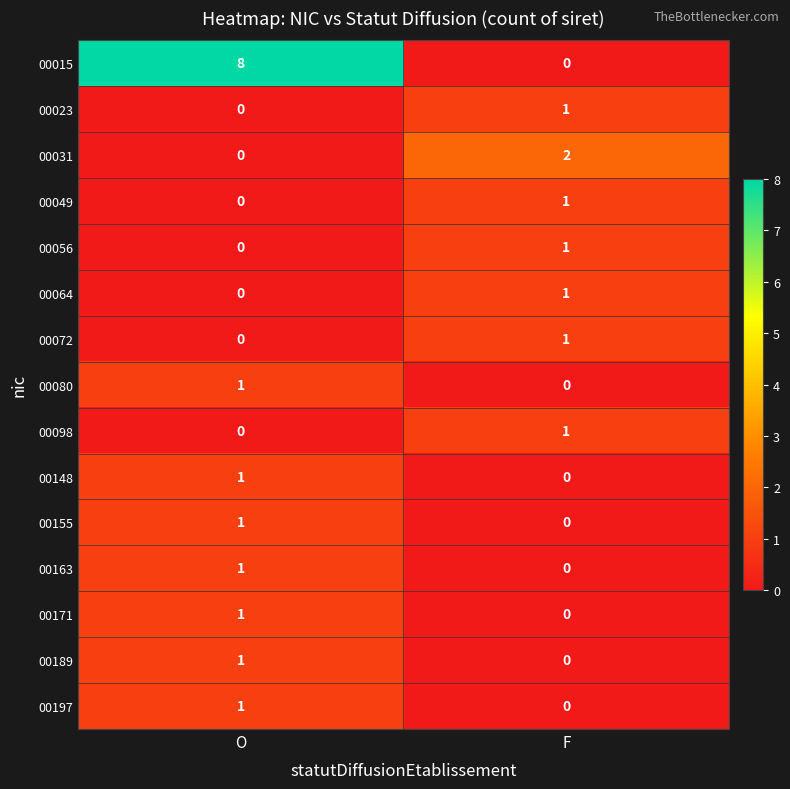

At which category is the sum across all series the highest?

O